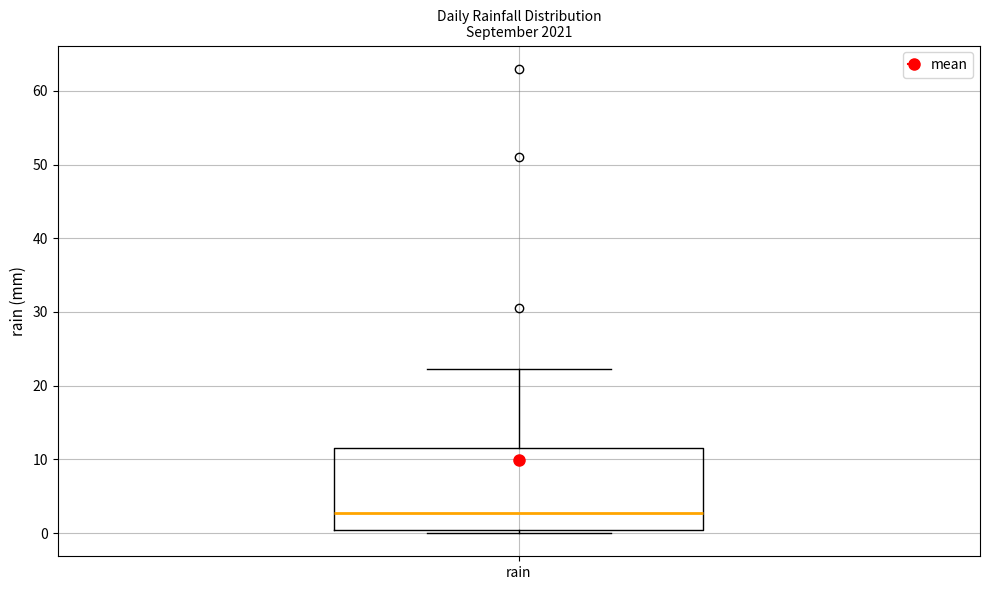

Where does the median line of the box for rain sit on the y-axis? The values are not printed on the chart, so give them approximately, as read against the axis.

3